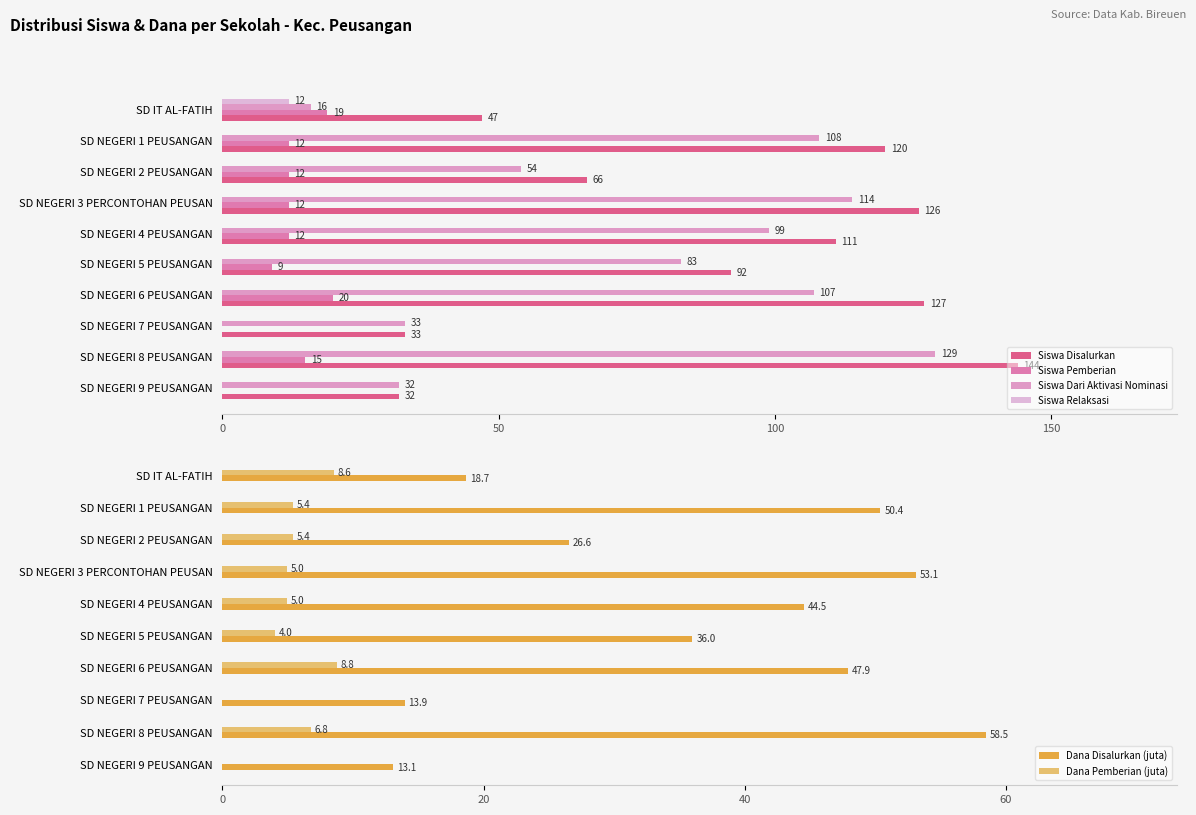

At which label is Dana Pemberian (juta) closest to 4?

SD NEGERI 5 PEUSANGAN